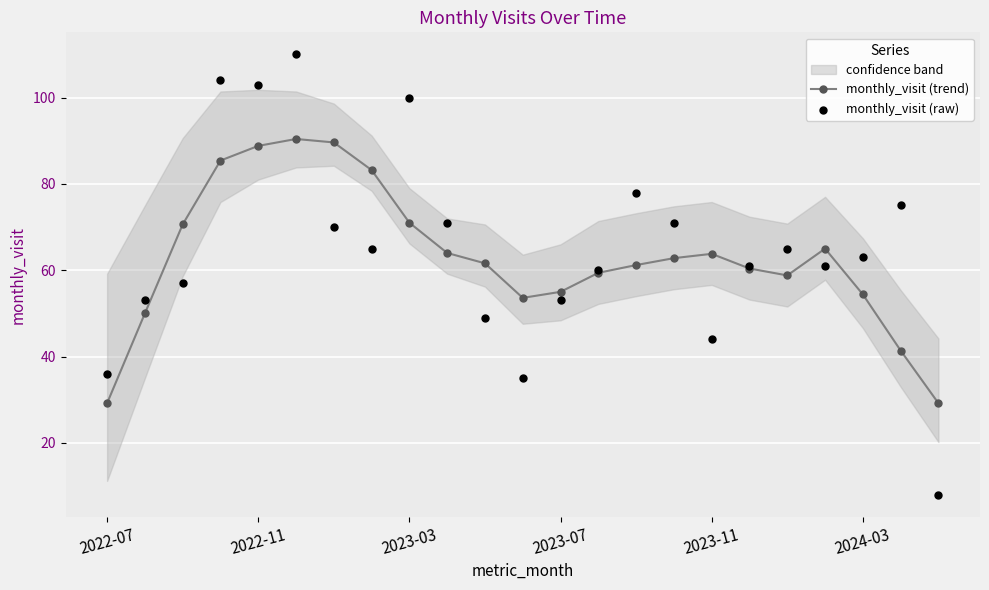

Which series has the widest spread of Y values?

monthly_visit (raw)